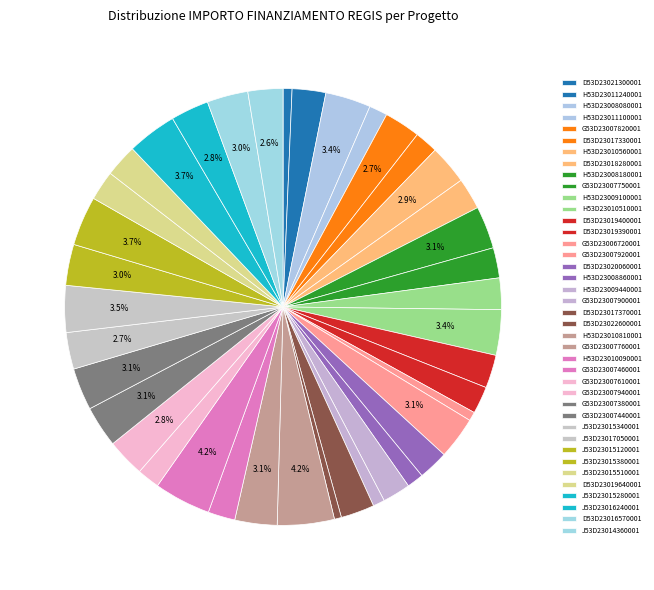

Does G53D23007380001 represent more than half of the total?

No